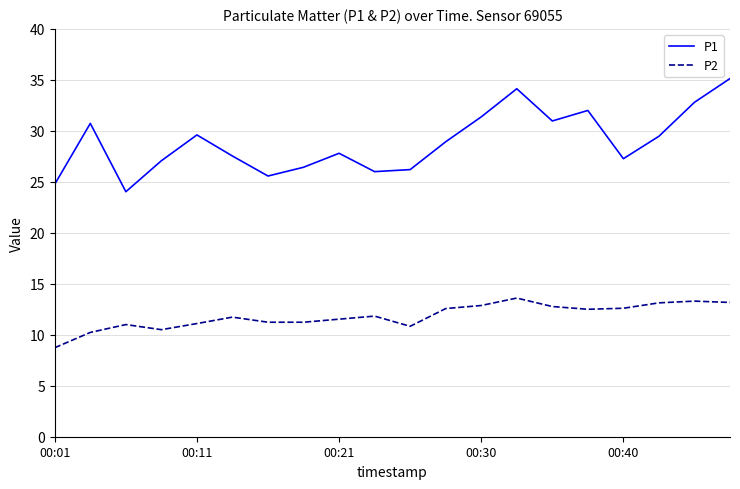

True or false: P1 has more than 2 interior local peaks.

True